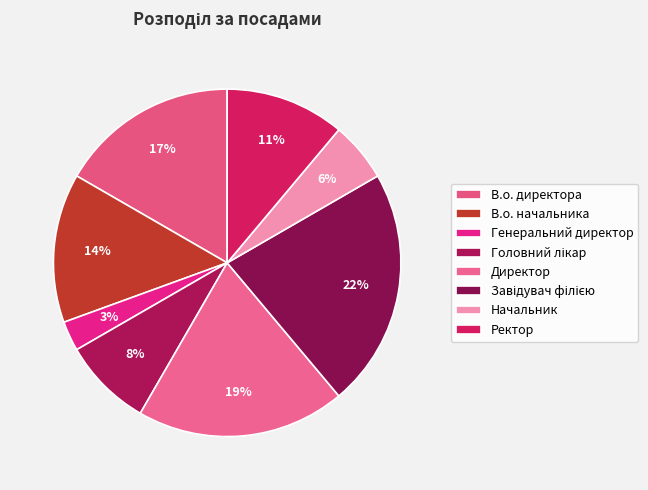

How many segments does this pie chart have?

8